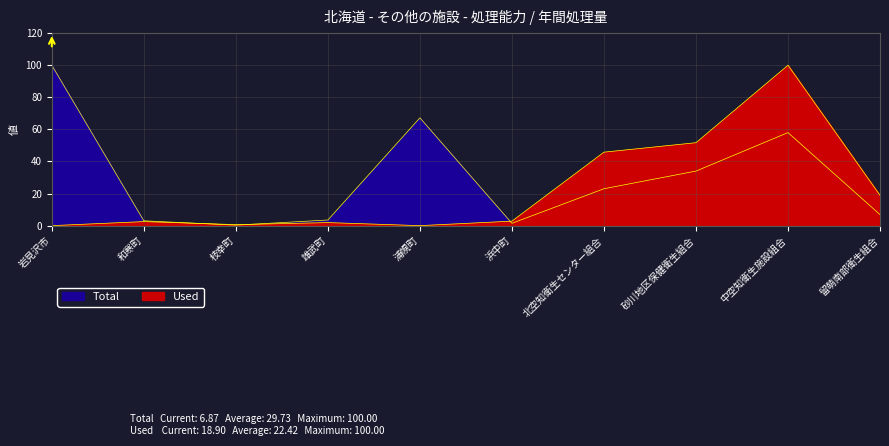

How many times do Total and Used cross each other?

3